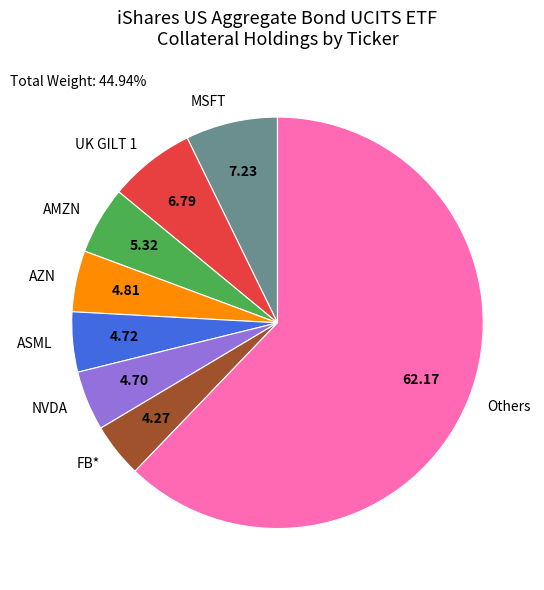

What is the largest slice in the pie chart?

Others